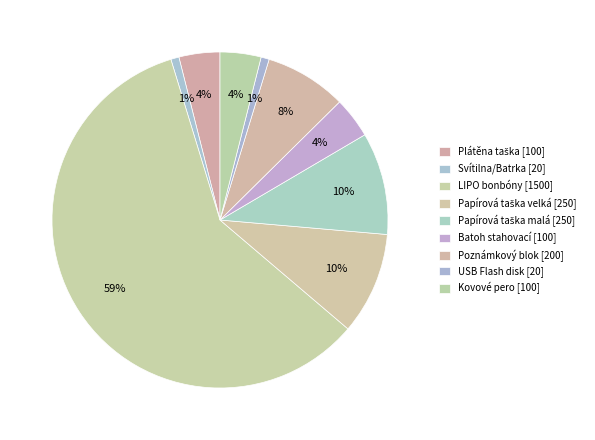

Which category has the smallest portion of the pie?

Svítilna/Batrka